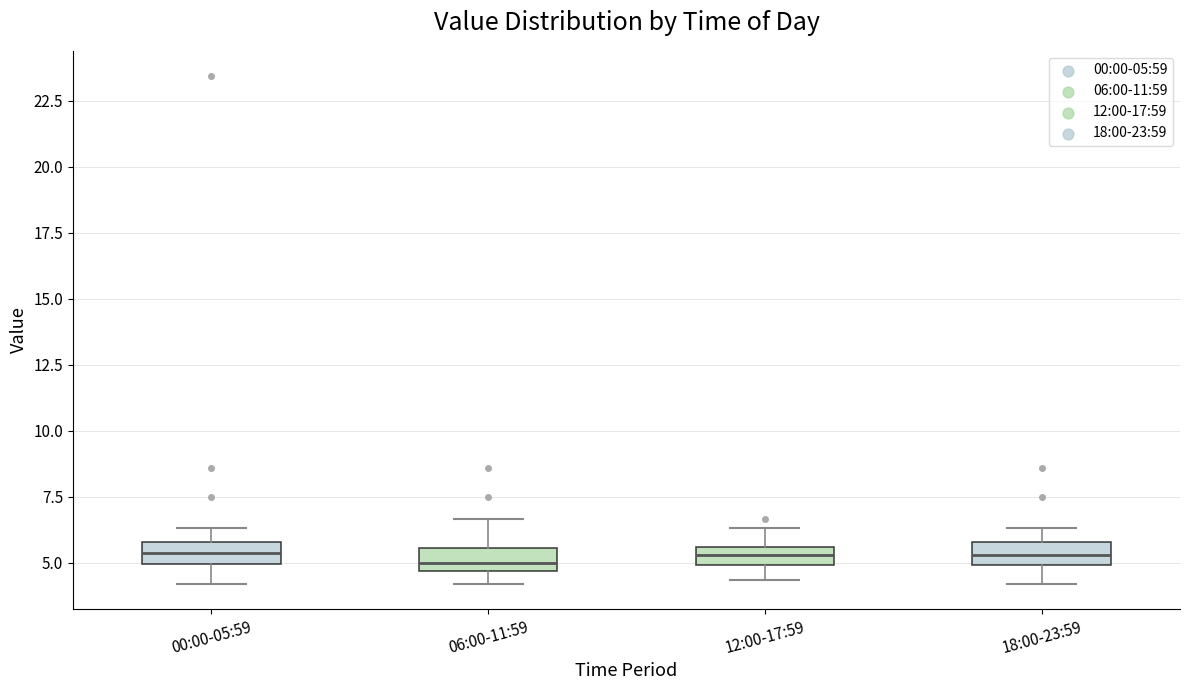

Where is the lower edge of the box for 06:00-11:59 on the y-axis? The values are not printed on the chart, so give them approximately, as read against the axis.

4.5